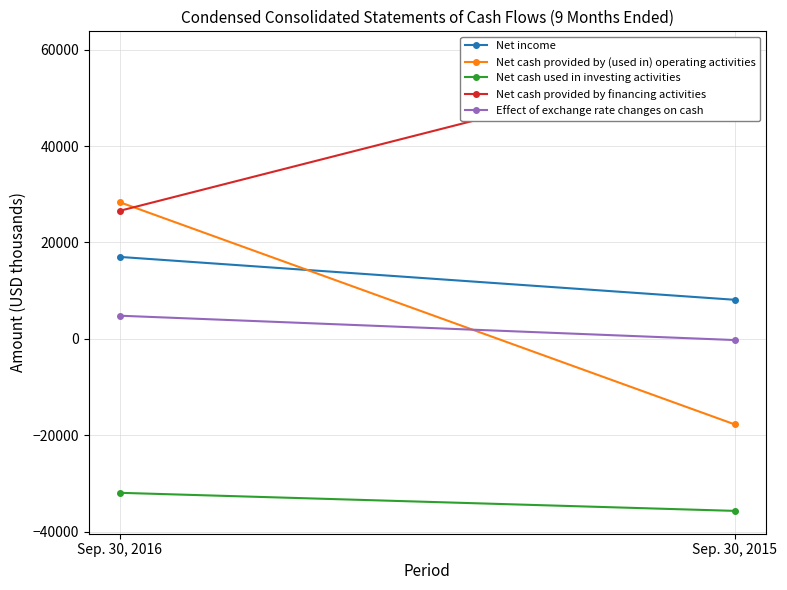

At Sep. 30, 2015, list the series in order from largest to smallest.

Net cash provided by financing activities, Net income, Effect of exchange rate changes on cash, Net cash provided by (used in) operating activities, Net cash used in investing activities